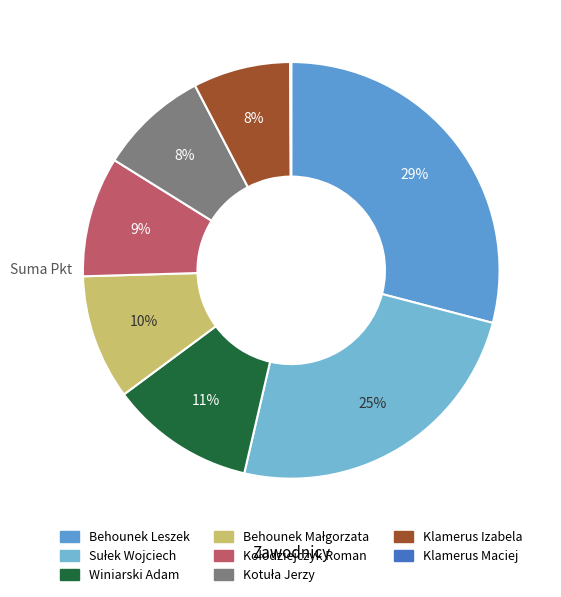

Which has a higher value, Sułek Wojciech or Klamerus Izabela?

Sułek Wojciech